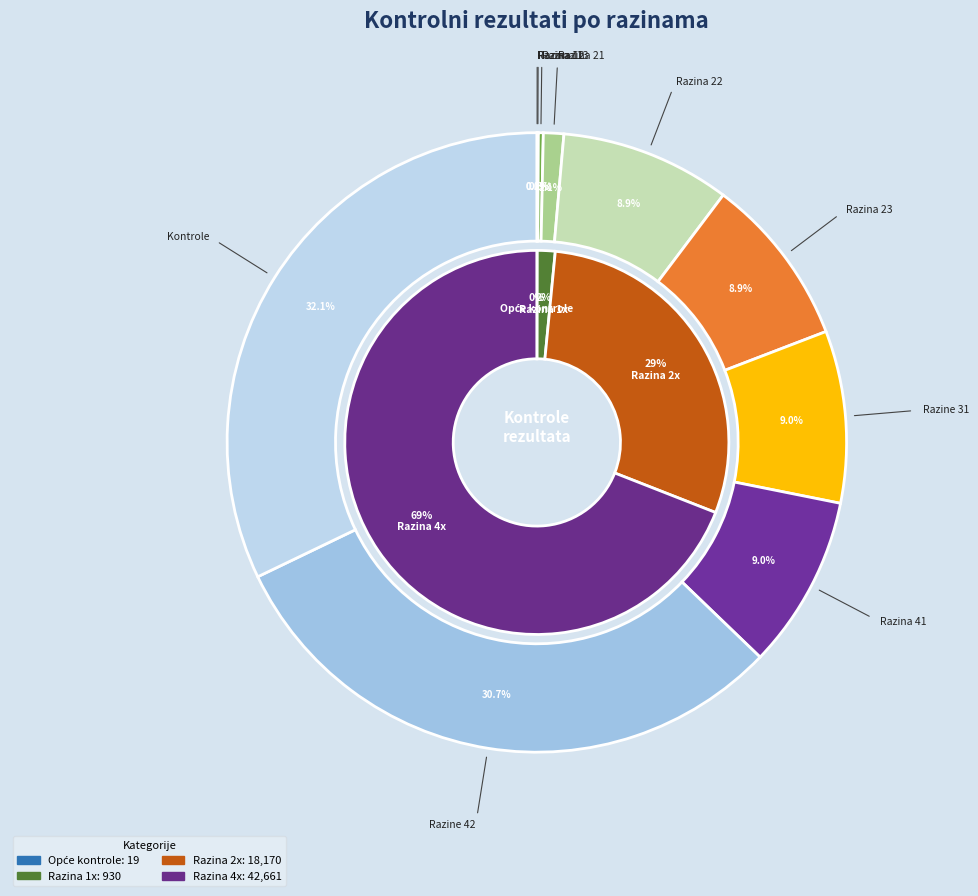

How many segments does this pie chart have?

10